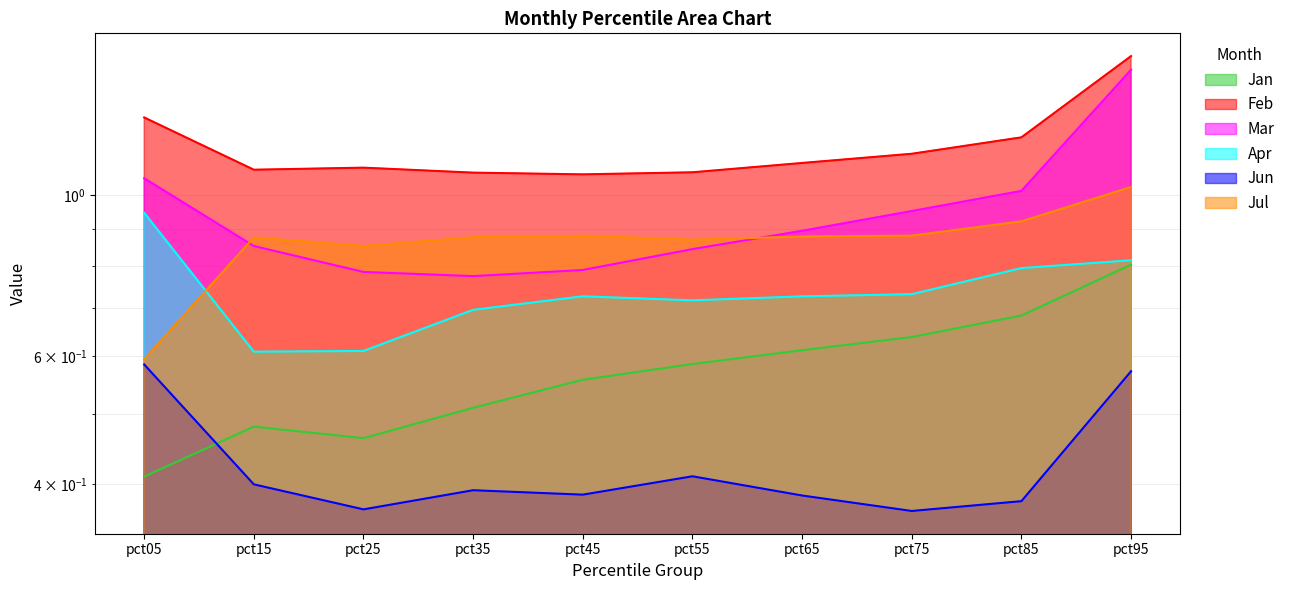

At pct35, list the series in order from largest to smallest.

Feb, Jul, Mar, Apr, Jan, Jun